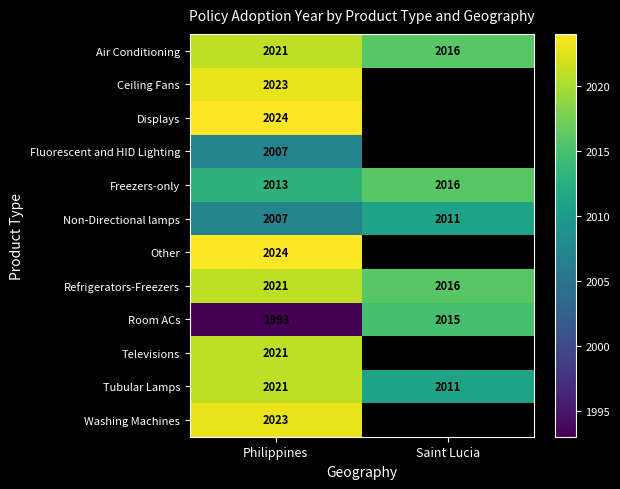

Between Philippines and Saint Lucia, which is larger?

Philippines